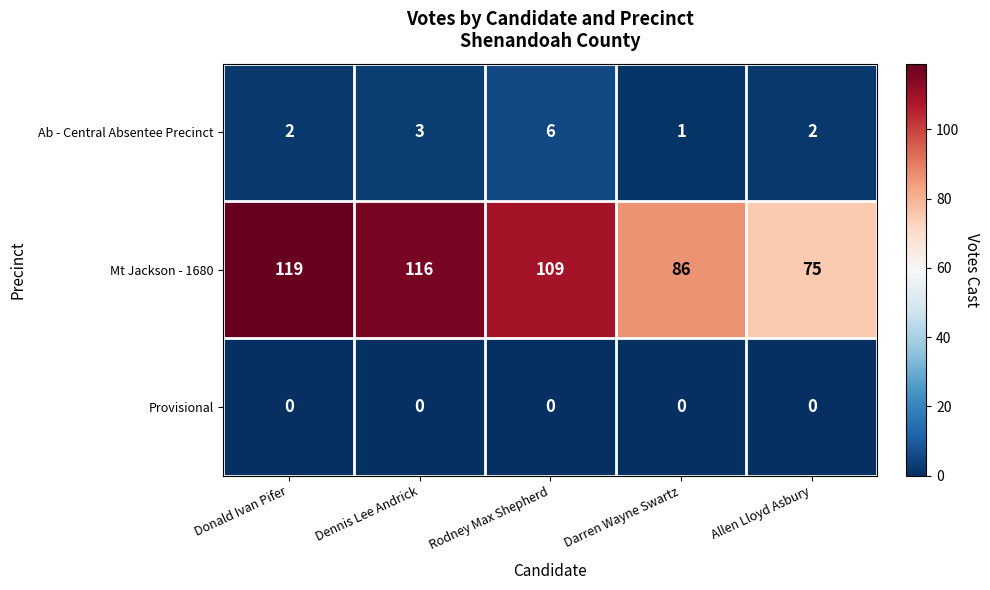

True or false: Ab - Central Absentee Precinct has a value of 10 at Rodney Max Shepherd.

False